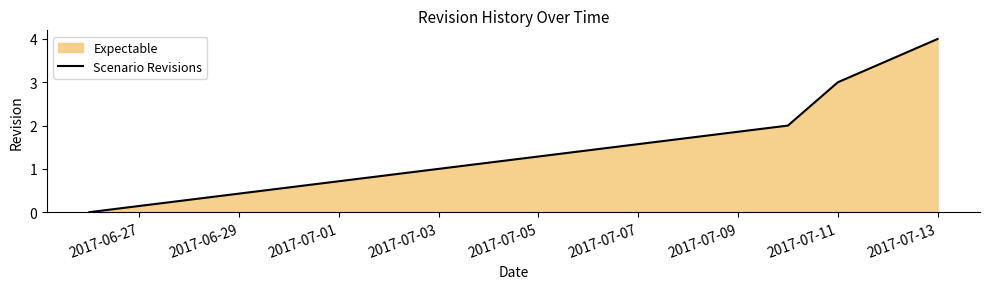

The value at 2017-07-03 is 1. True or false?

True